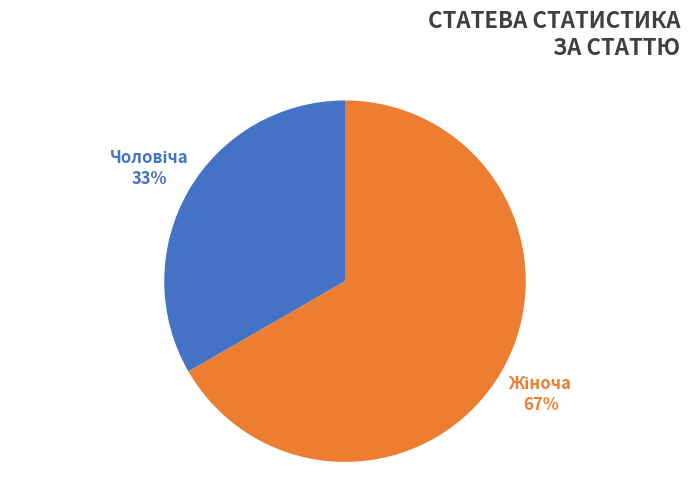

Is there a majority slice in this chart?

Yes